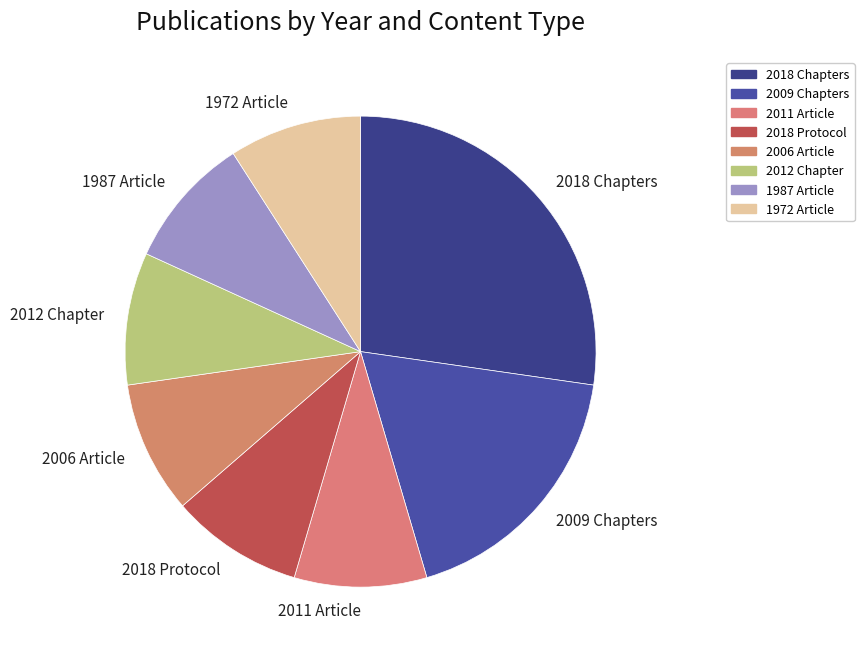

What is the largest slice in the pie chart?

2018 Chapters